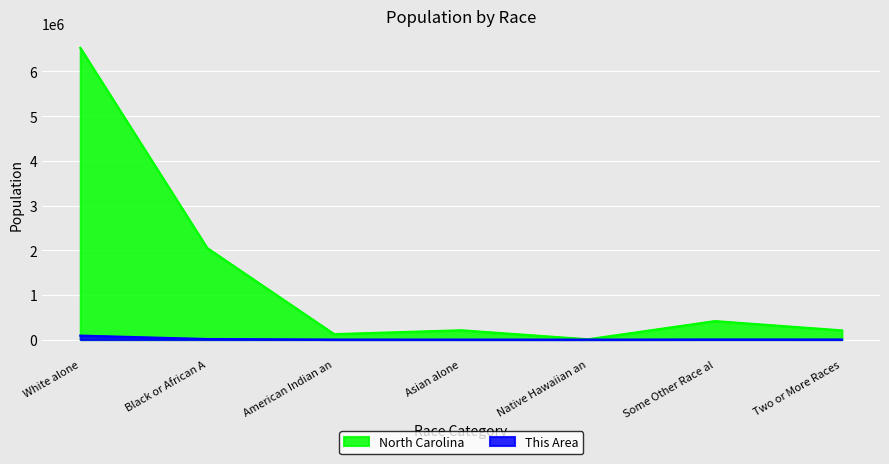

How many interior local valleys does the This Area series have?

1